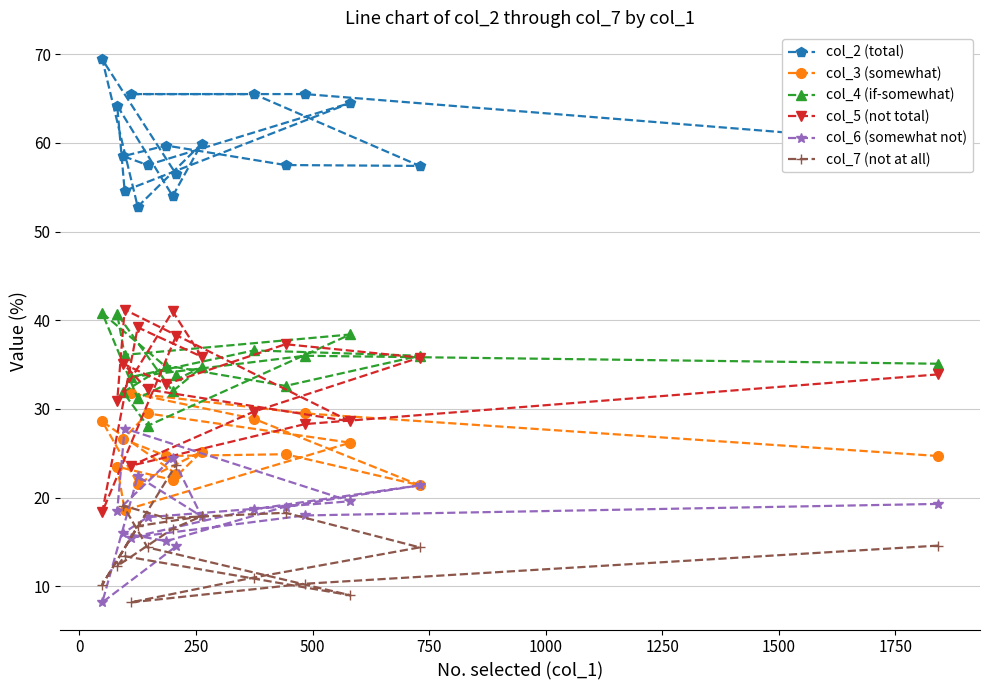

Which series has the largest total across all categories?

col_2 (total)